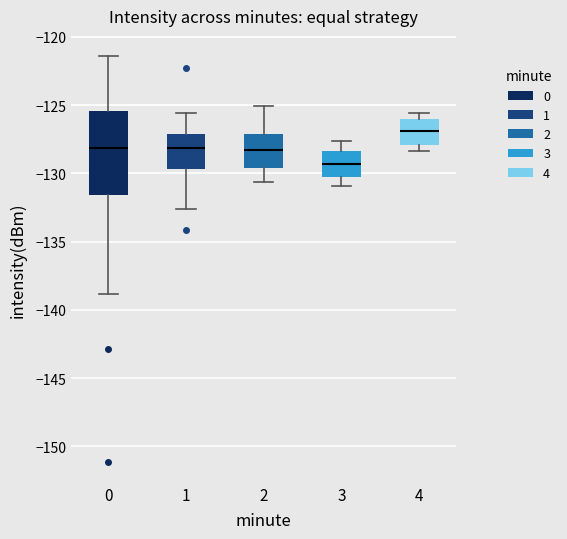

Comparing the boxes themselves (not the whiskers), which one is the tallest?

0